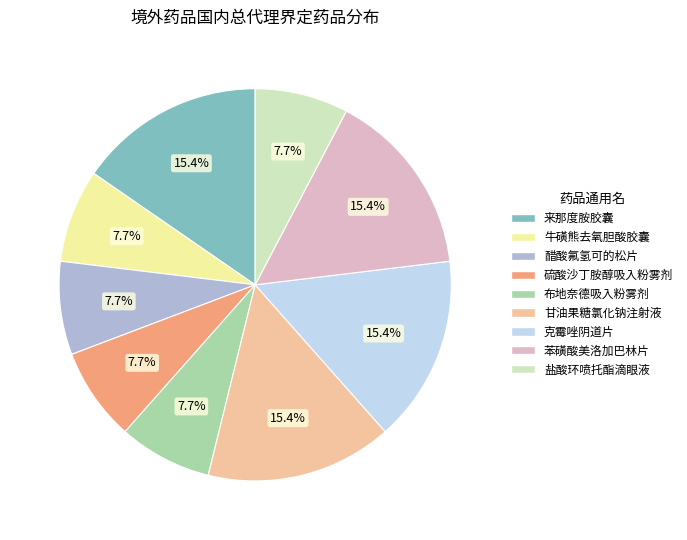

Does any single category account for the majority?

No